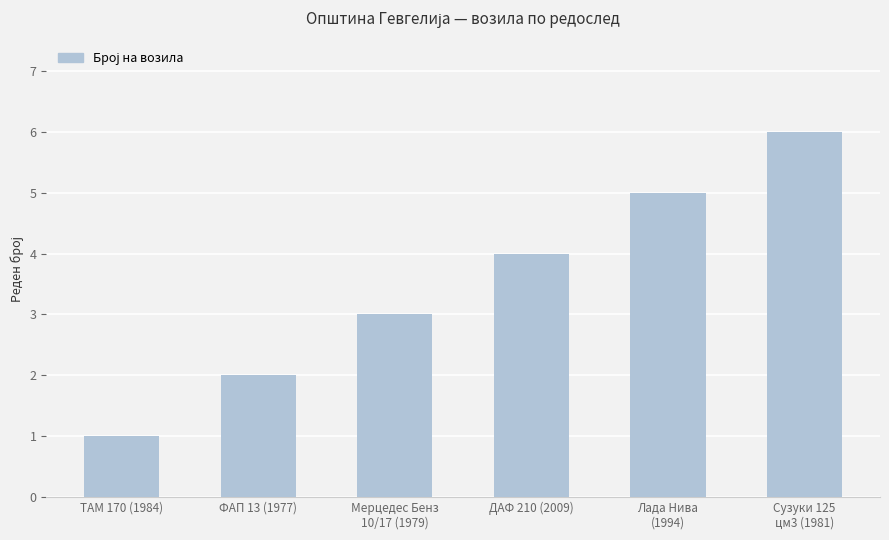

Is it true that the value at ДАФ 210 (2009) is 4?

True